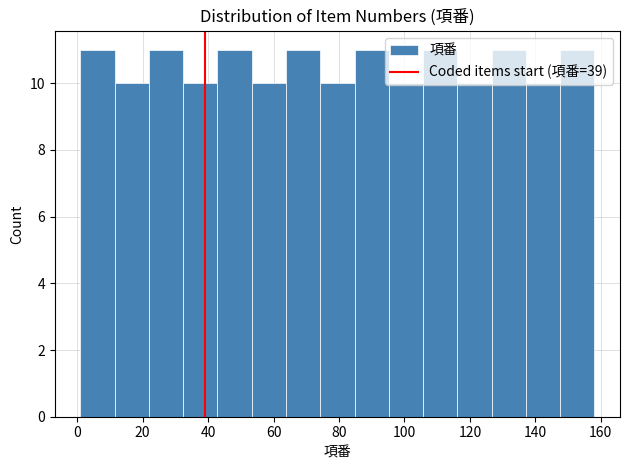

Reading left to right, list every bar in this chart as the range it spans on the x-axis followed by its height. Neither the bar edges nor the heights are printed on the chart, so give them approximately, as read against the axes.

2 to 12: 11
12 to 22: 10
22 to 32: 11
32 to 42: 10
42 to 54: 11
54 to 64: 10
64 to 74: 11
74 to 84: 10
84 to 96: 11
96 to 106: 10
106 to 116: 11
116 to 126: 10
126 to 138: 11
138 to 148: 10
148 to 158: 11